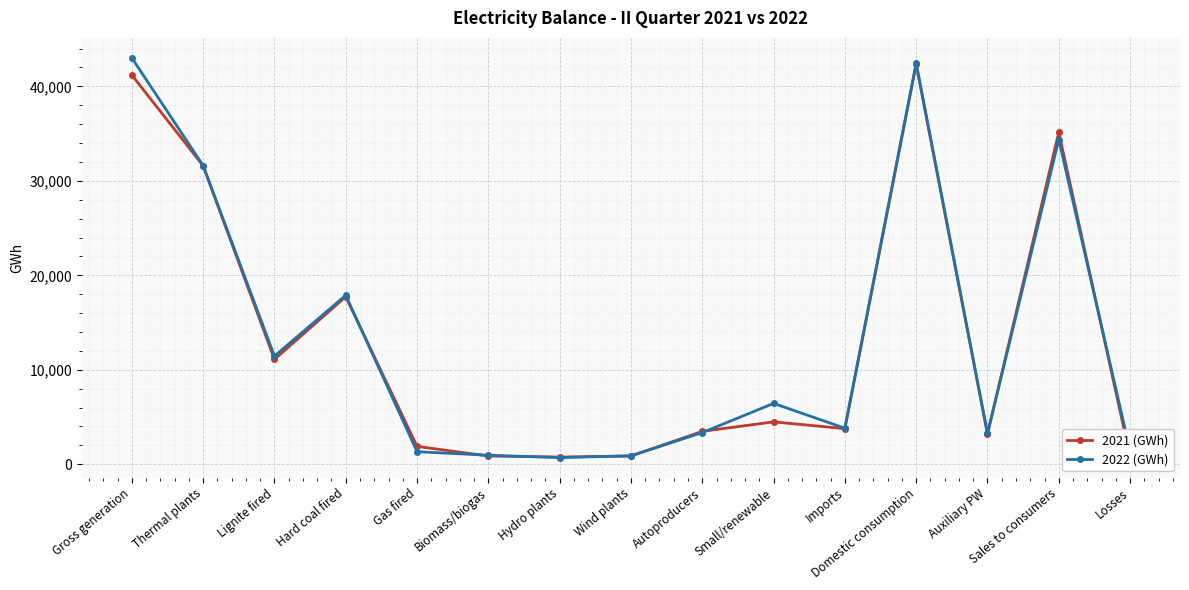

How many distinct data groups are displayed?

2